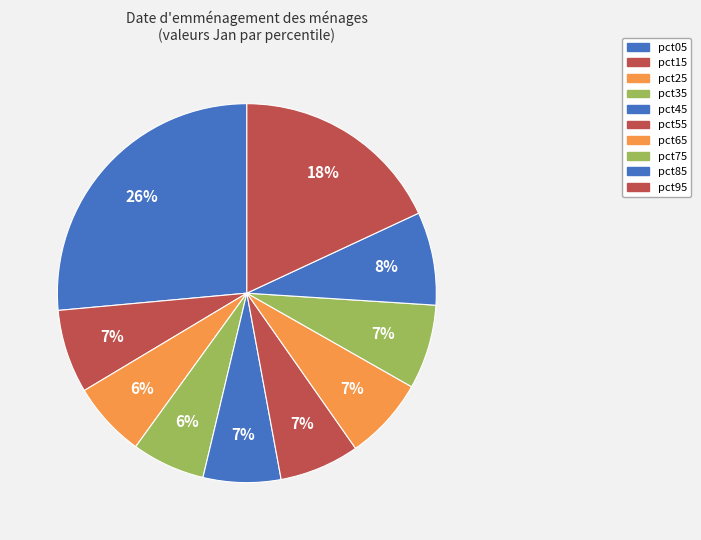

The pct05 slice represents 36% of the pie. True or false?

False